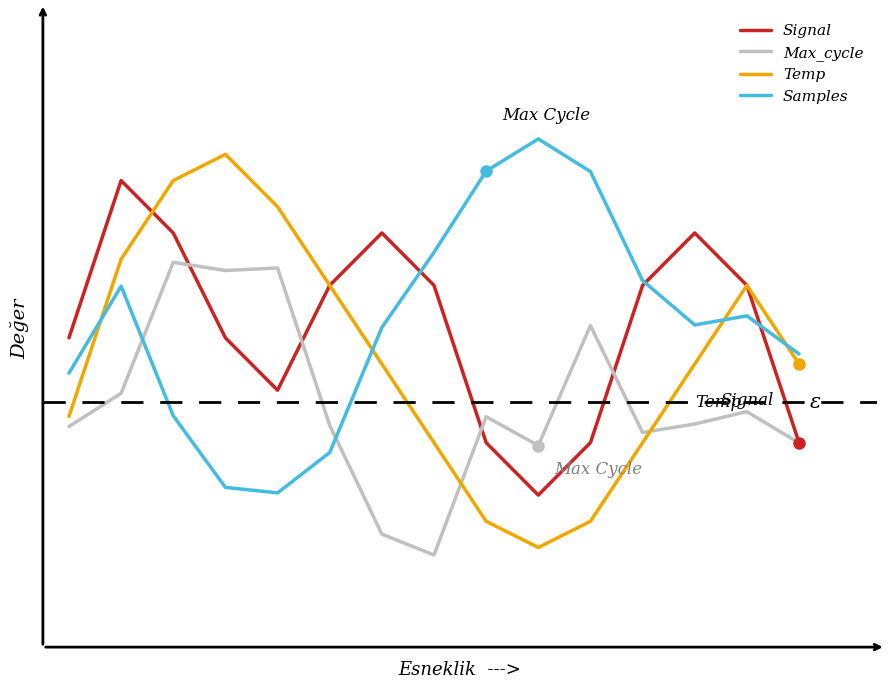

True or false: Signal and Samples cross at least once.

True